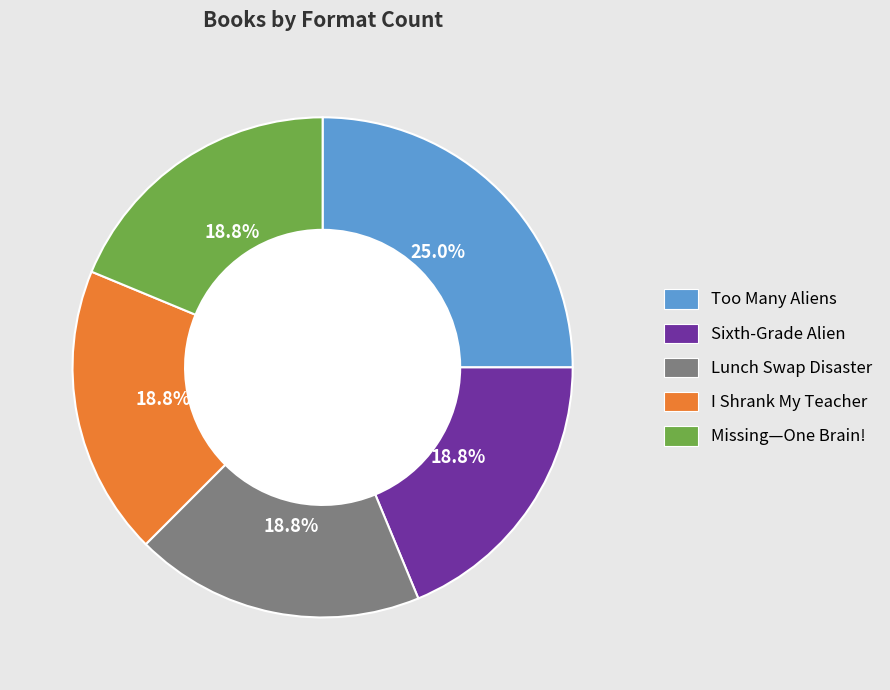

What is the total percentage of Missing—One Brain! and Lunch Swap Disaster?

37.5%